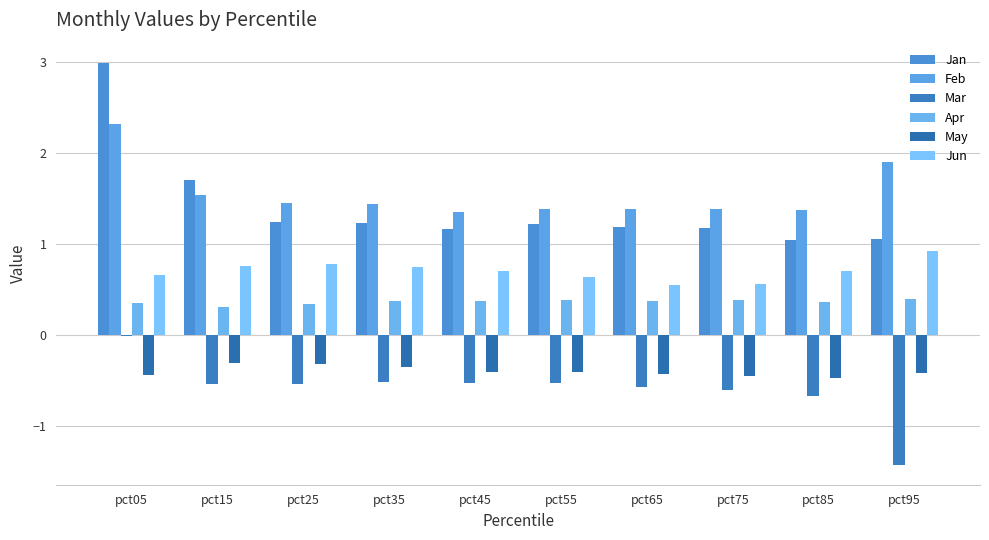

Between pct65 and pct45, which is larger?

pct65